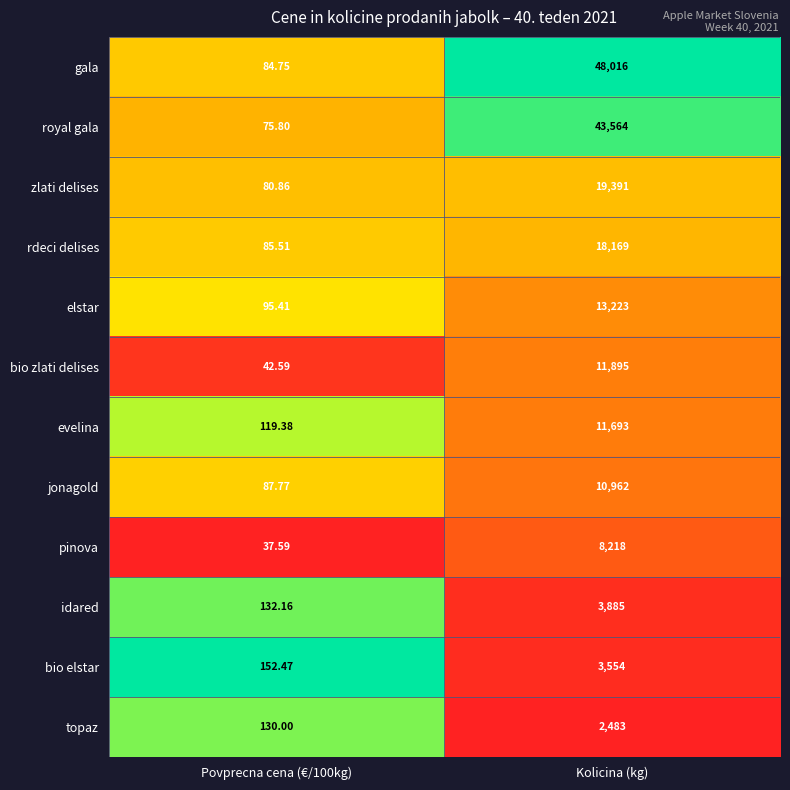

Which series has the widest spread of values?

gala